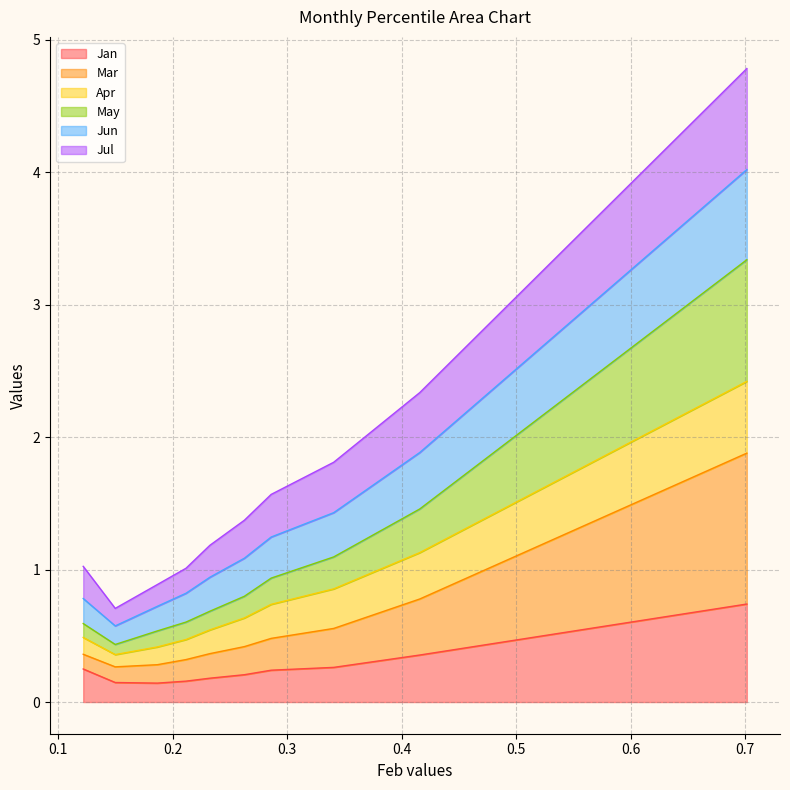

Does the chart display data point markers on the line(s)?

No